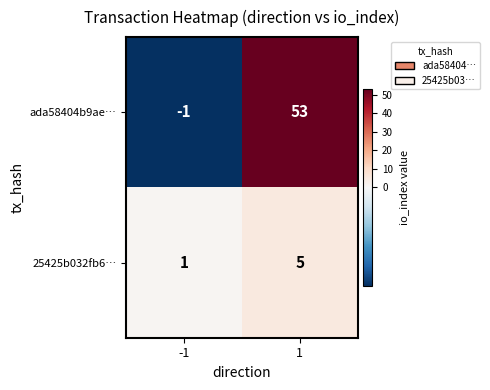

The 25425b032fb6… series shows 1 at -1. True or false?

True